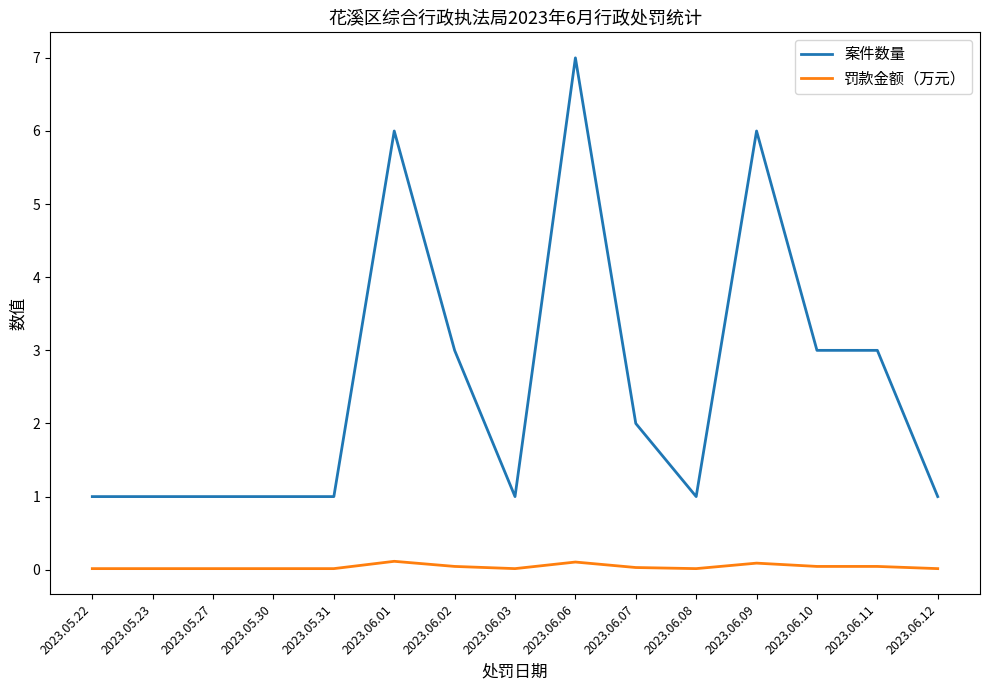

Rank the series at 2023.06.10 from highest to lowest value.

案件数量, 罚款金额（万元）